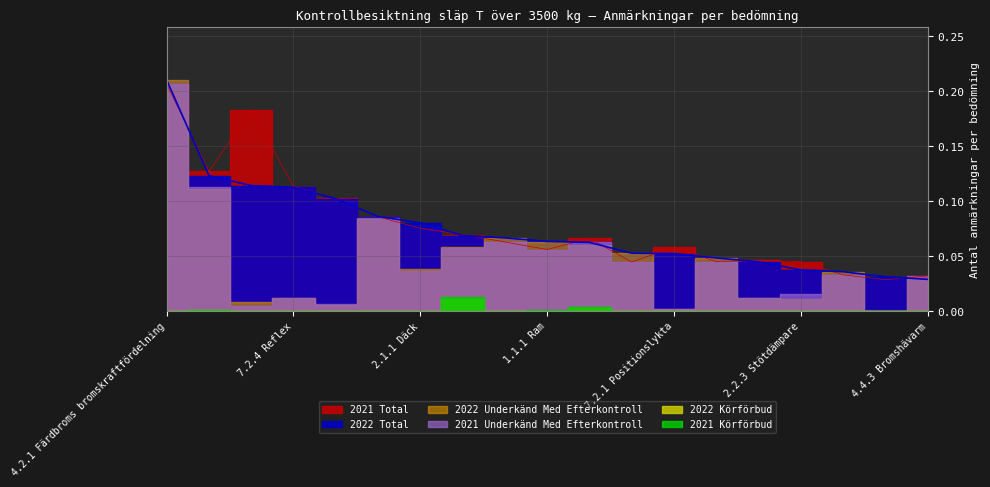

How many interior local valleys does the 2021 Underkänd Med Efterkontroll series have?

7